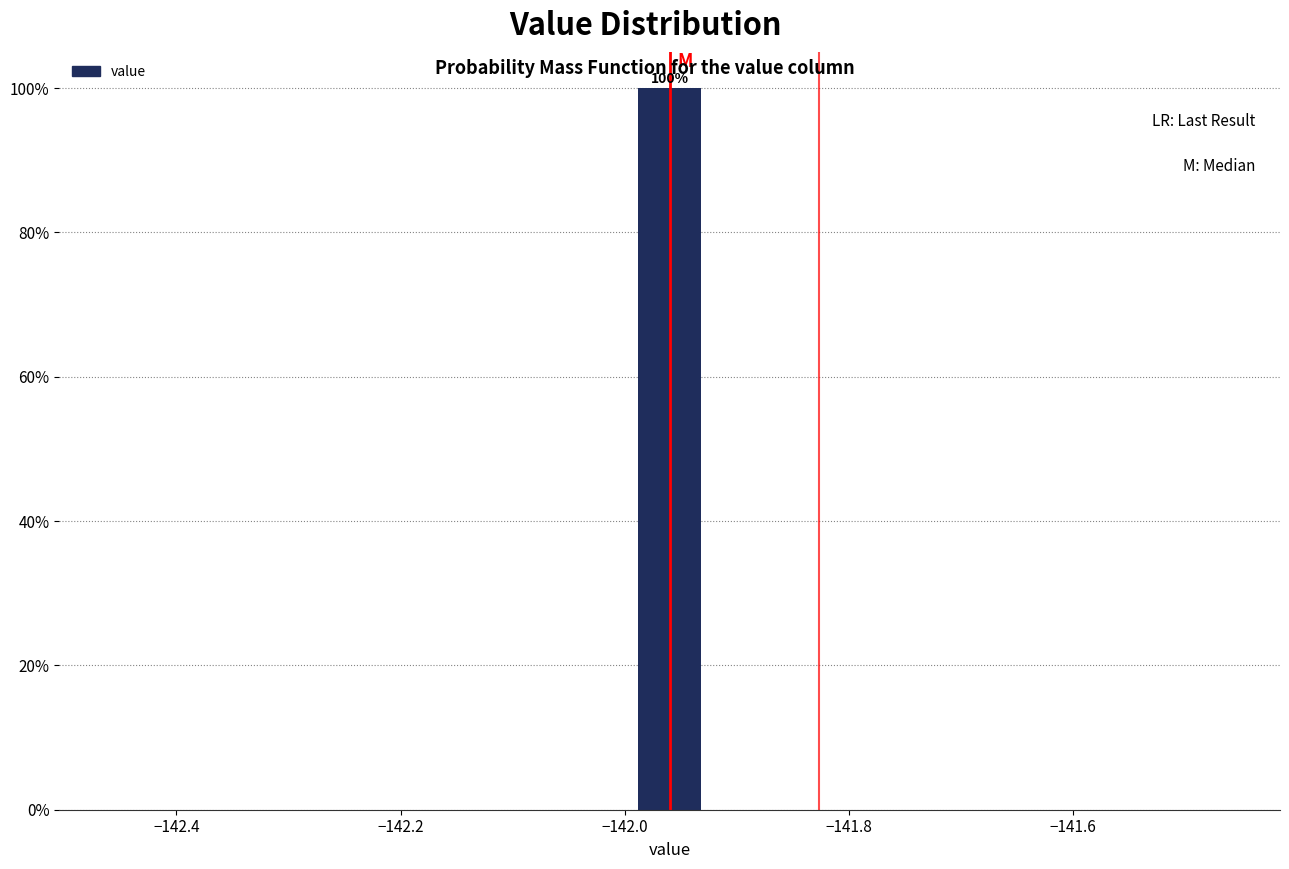

Around what value on the x-axis is the tallest bar? Give the approximate position of its centre, as read against the axis.

-141.96